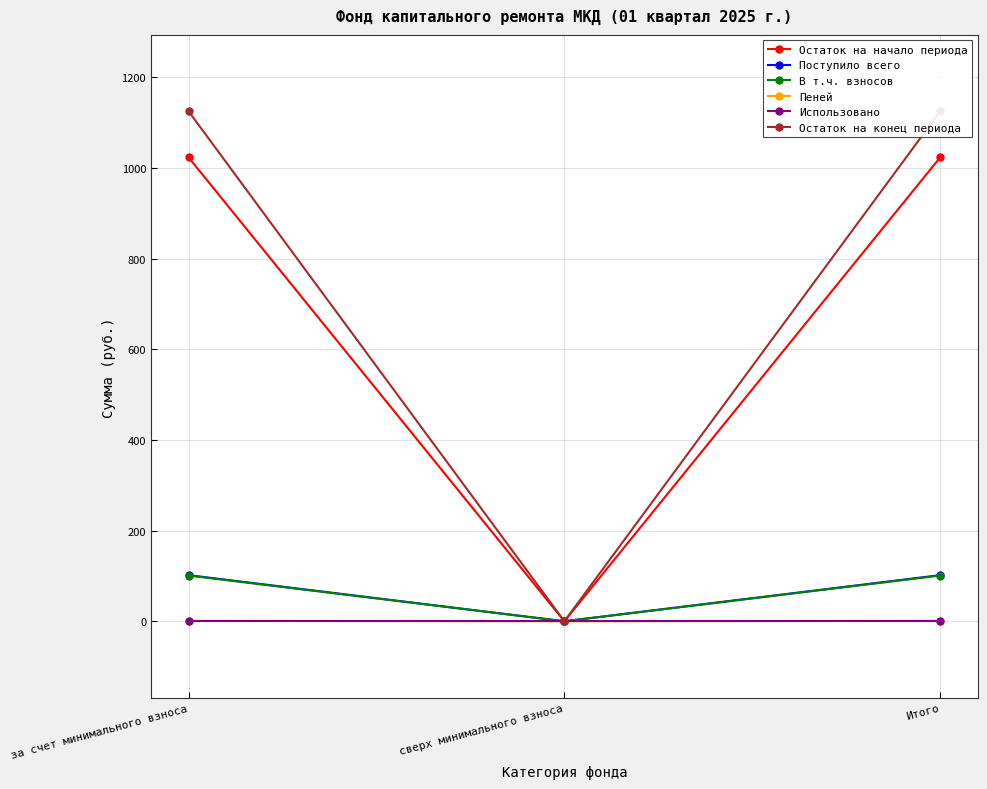

What is the difference between the highest and lowest values at за счет минимального взноса?

1124.5